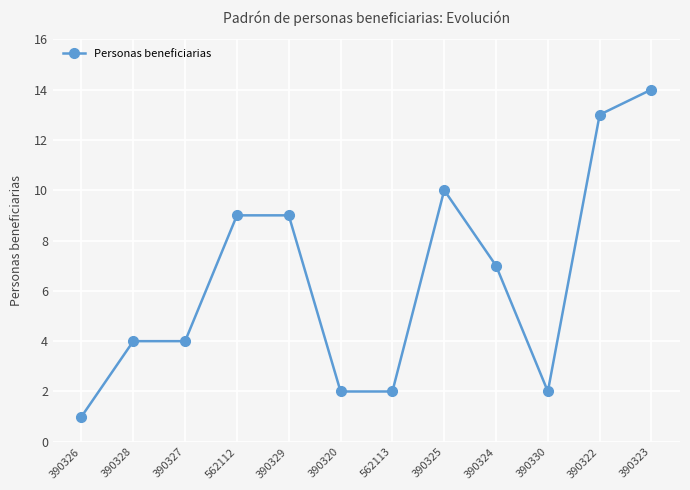

Reading right to left, list all the values displayed in this chart.

390323=14	390322=13	390330=2	390324=7	390325=10	562113=2	390320=2	390329=9	562112=9	390327=4	390328=4	390326=1